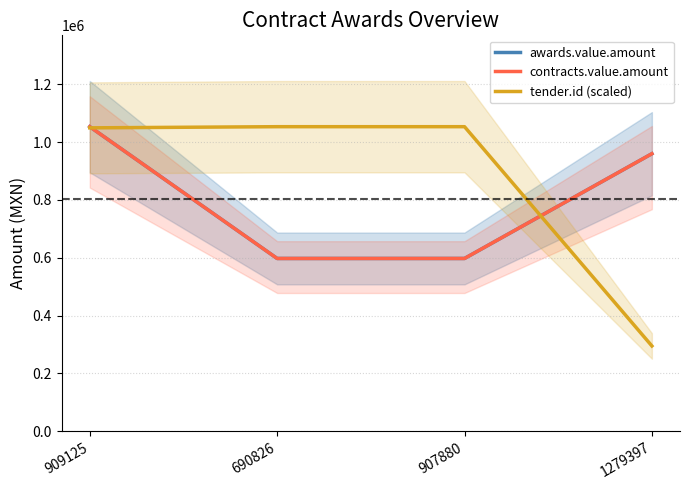

How many values in the awards.value.amount series exceed 960000?

1